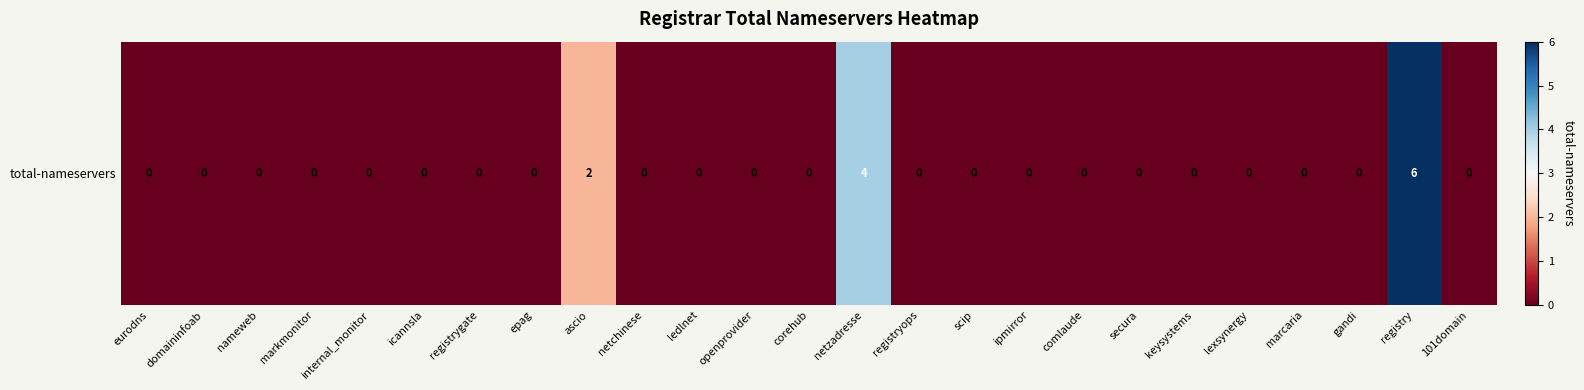

How many series are shown in this chart?

1